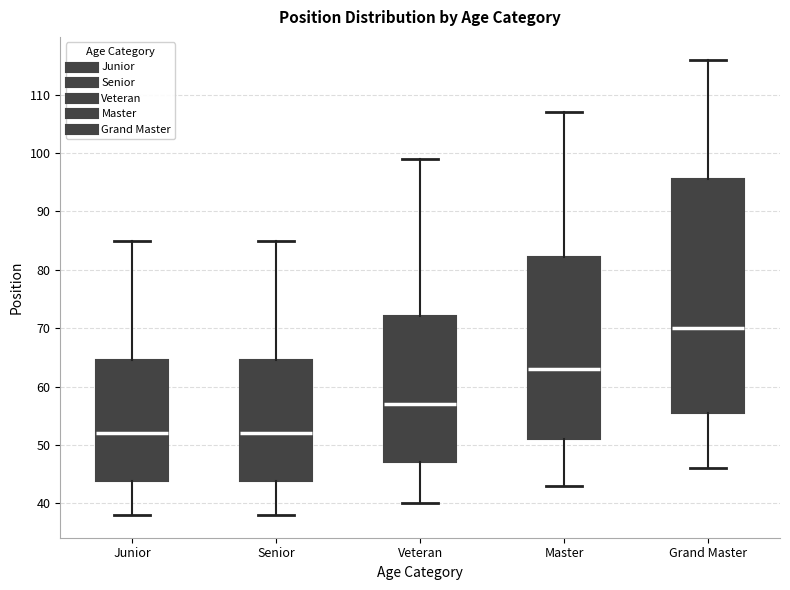

Reading left to right, read every box against the y-axis: the position of its median line, the range the box covers, and the ends of its whiskers. The values are not printed on the chart, so give them approximately, as read against the axis.

Junior: median 52, box 44 to 65, whiskers 38 to 85
Senior: median 52, box 44 to 65, whiskers 38 to 85
Veteran: median 57, box 47 to 72, whiskers 40 to 99
Master: median 63, box 51 to 82, whiskers 43 to 107
Grand Master: median 70, box 56 to 96, whiskers 46 to 116